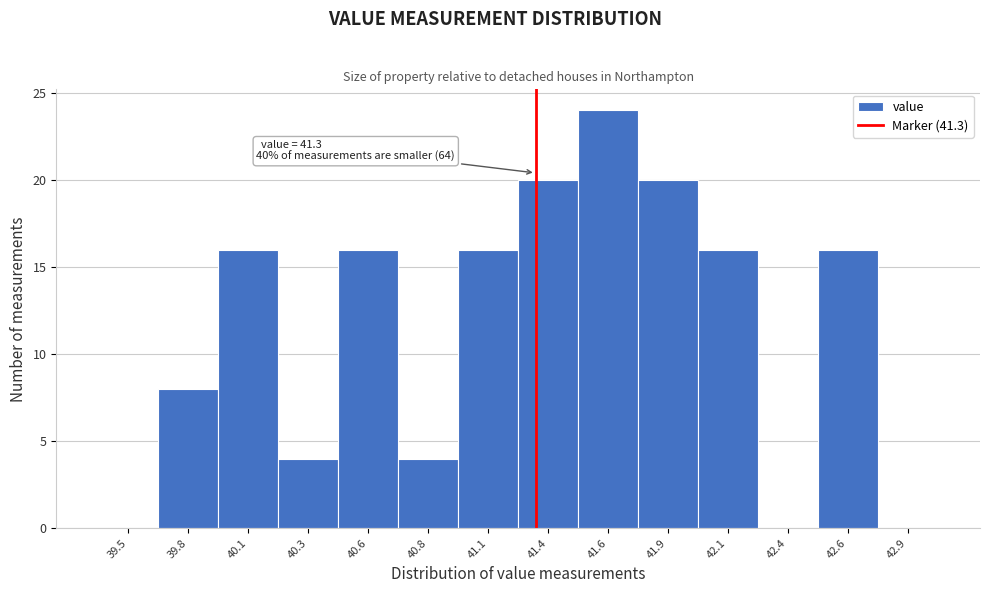

Reading left to right, what are all the values shown in this chart?

39.5=0	39.8=8	40.1=16	40.3=4	40.6=16	40.8=4	41.1=16	41.4=20	41.6=24	41.9=20	42.1=16	42.4=0	42.6=16	42.9=0